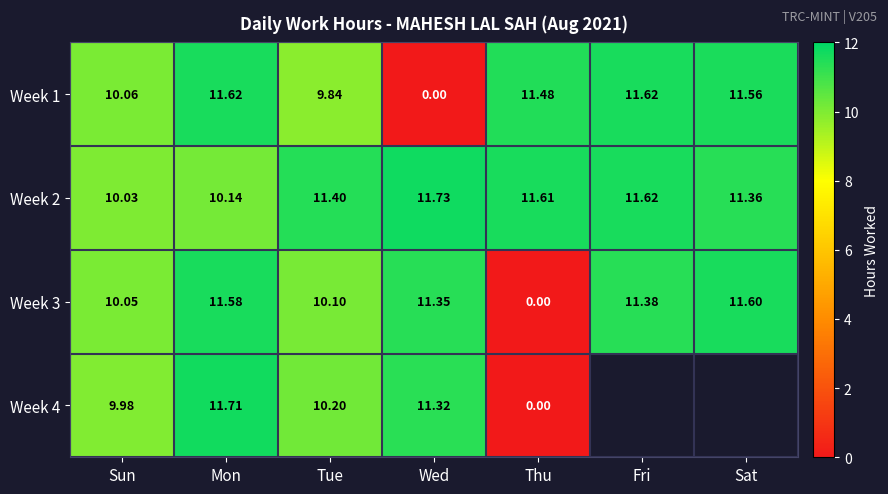

Between Mon and Sat, which is larger?

Mon